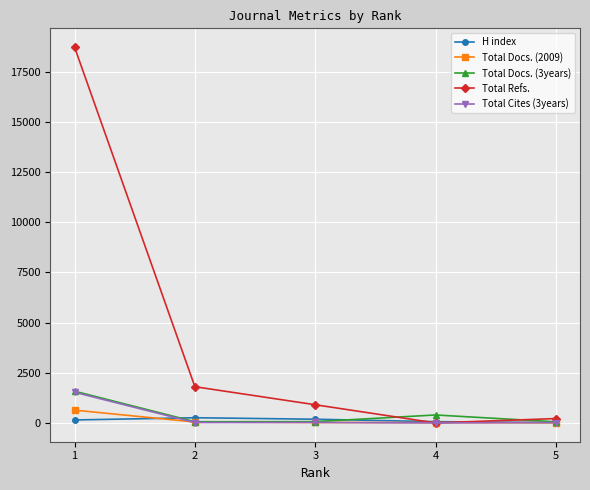

What is the value of the H index point at the 1st from the left?

148